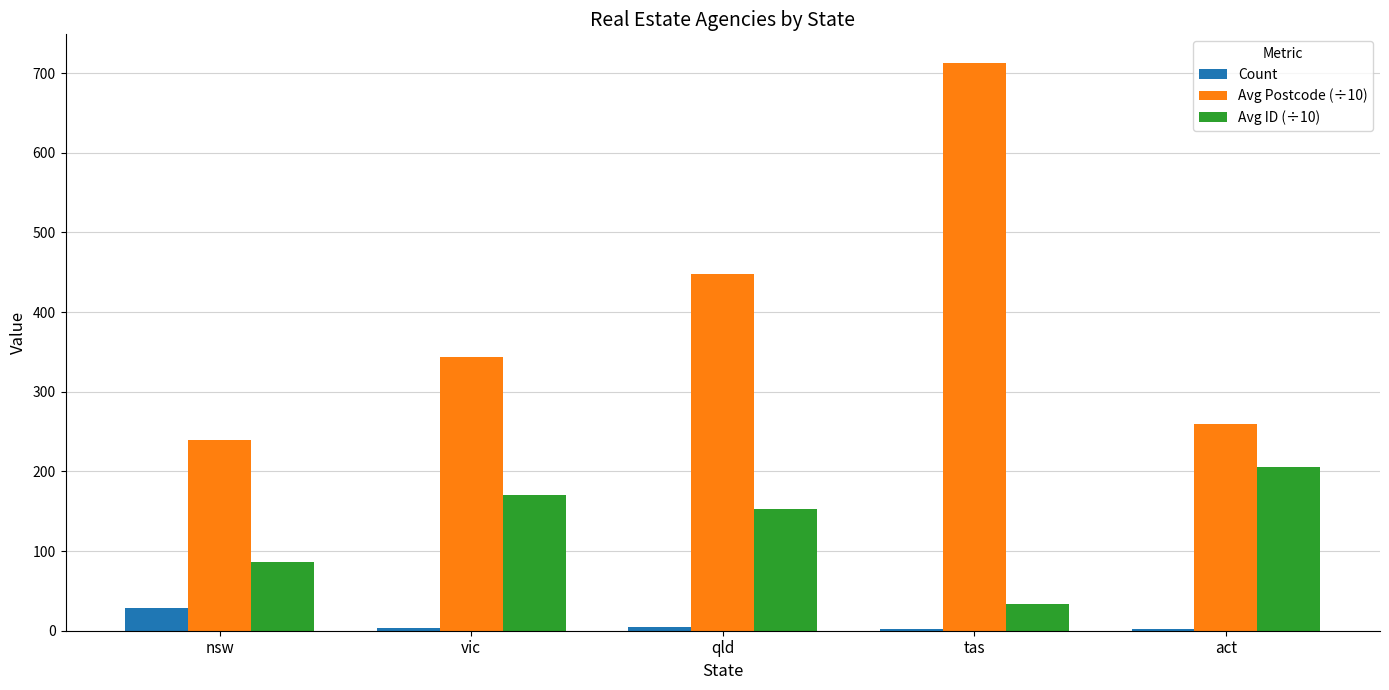

The Avg ID (÷10) series shows 93 at qld. True or false?

False